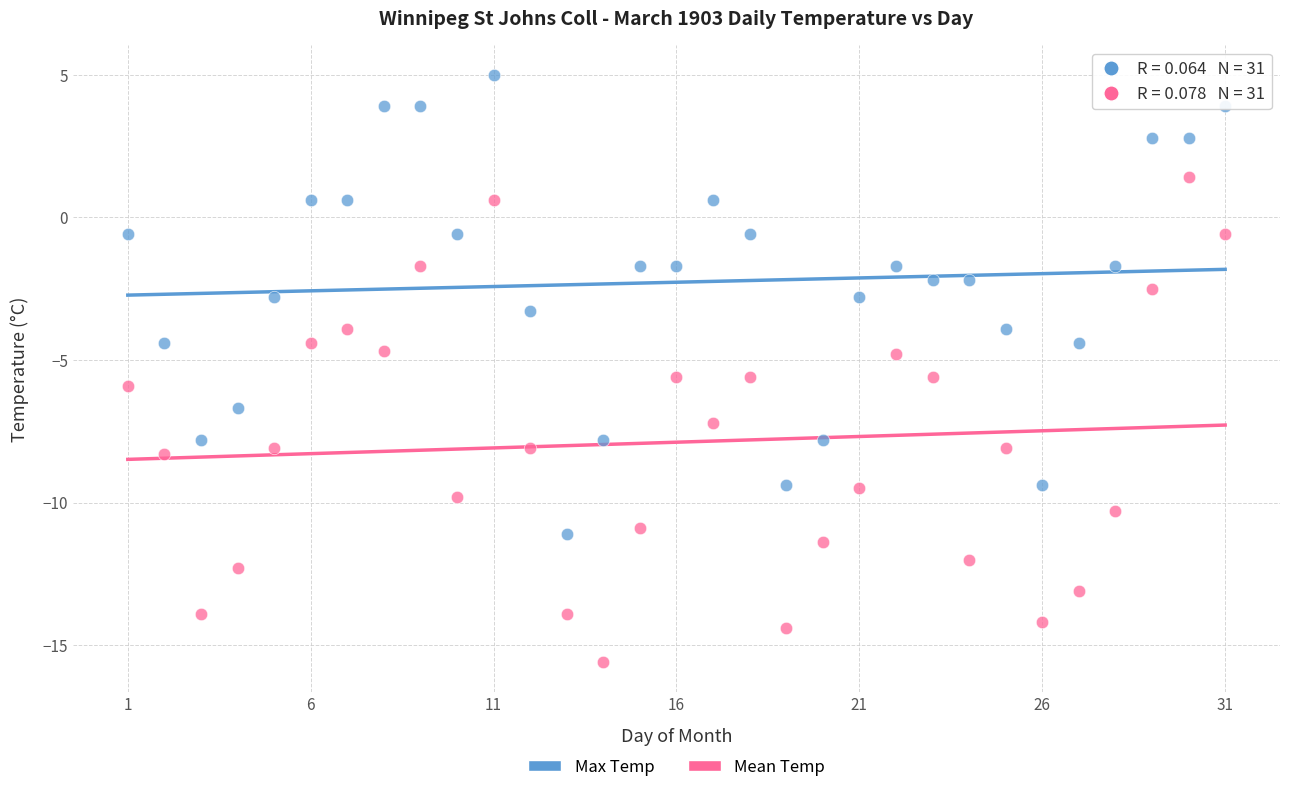

Which series has the widest spread of Y values?

Mean Temp